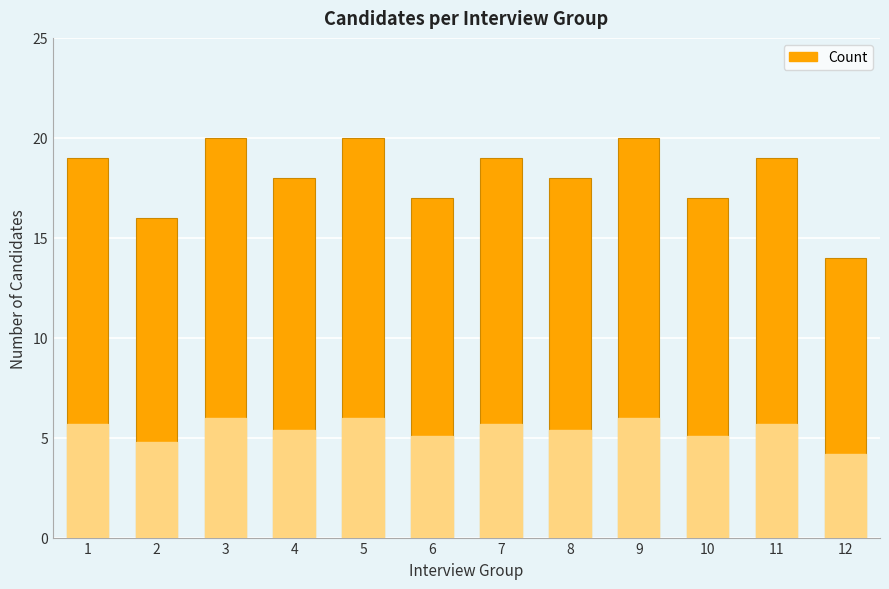

Between 7 and 5, which is larger?

5